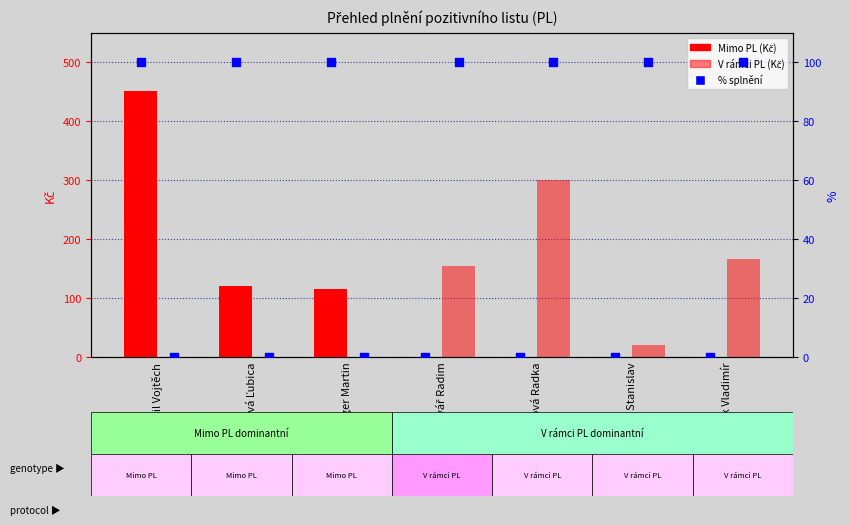

Is the value of % V rámci PL at Hazlinger Martin greater than the value of Mimo PL (Kč) at Benýšek Vladimír?

No